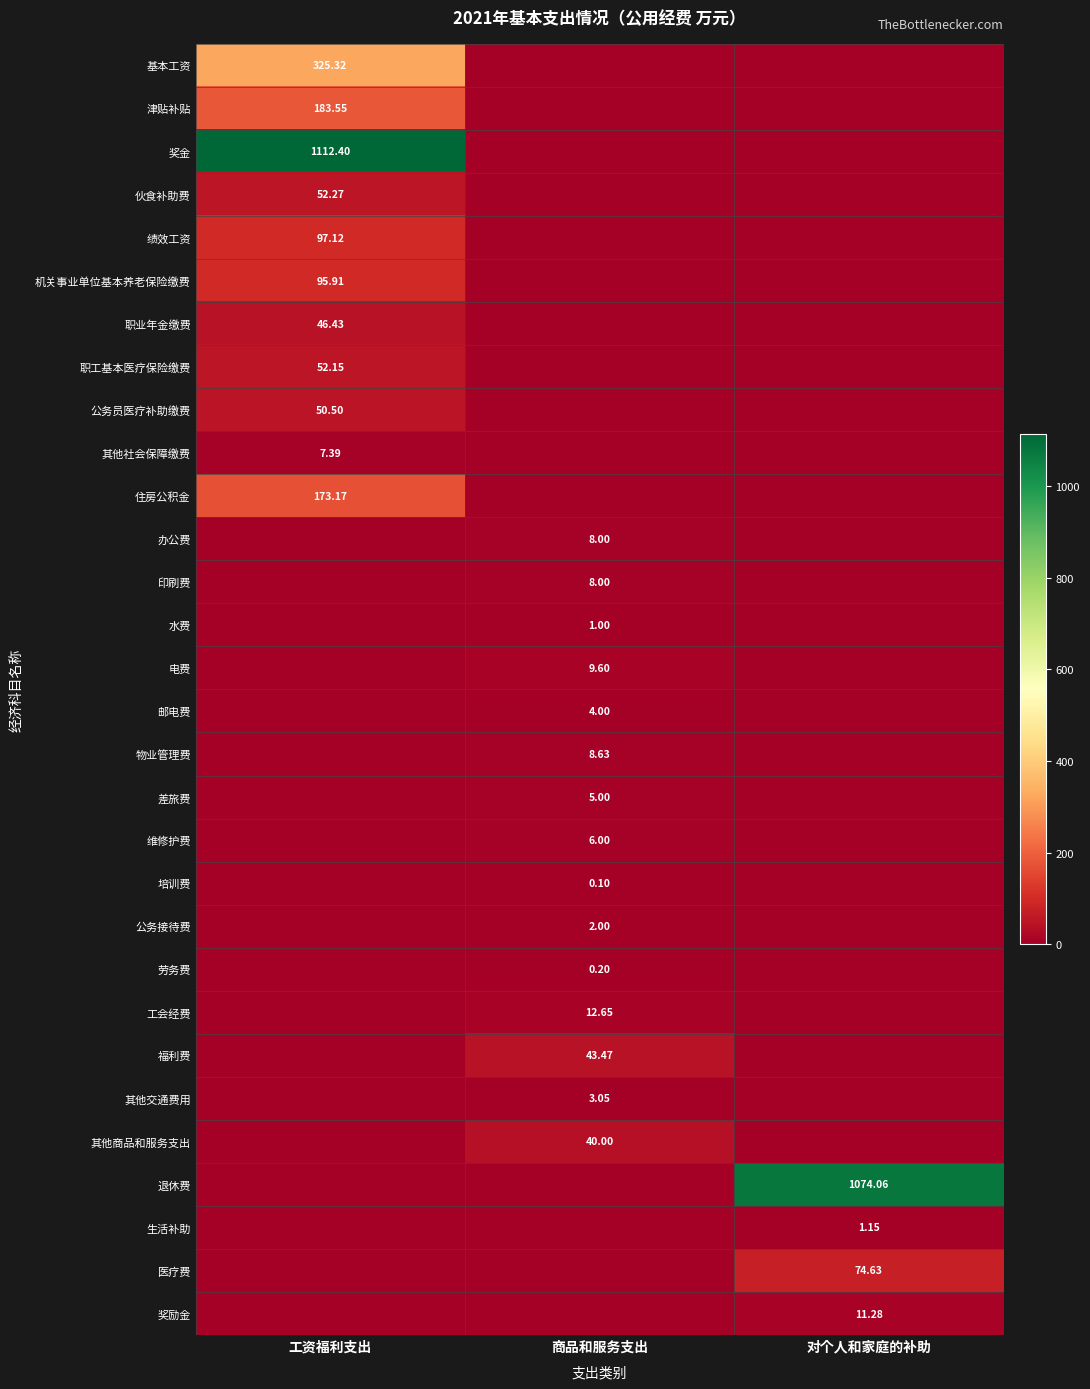

What is the difference between the highest and lowest values at 工资福利支出?

1112.4